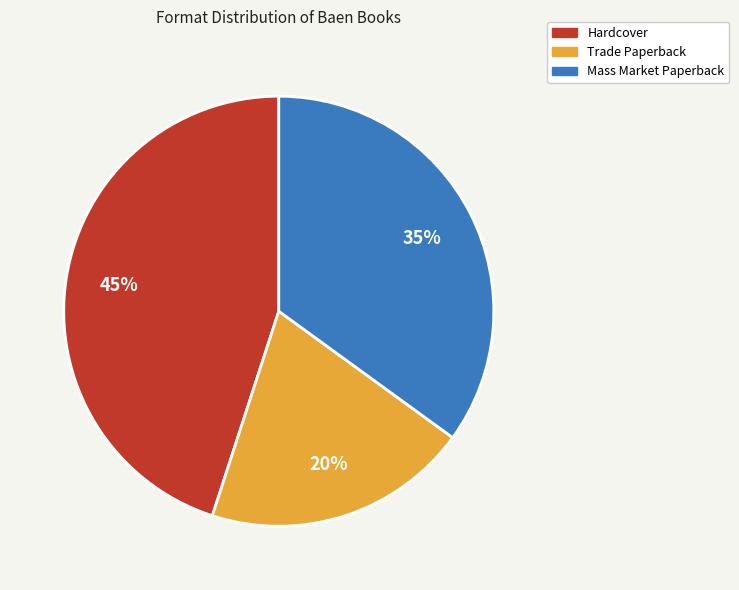

Which category has the smallest portion of the pie?

Trade Paperback